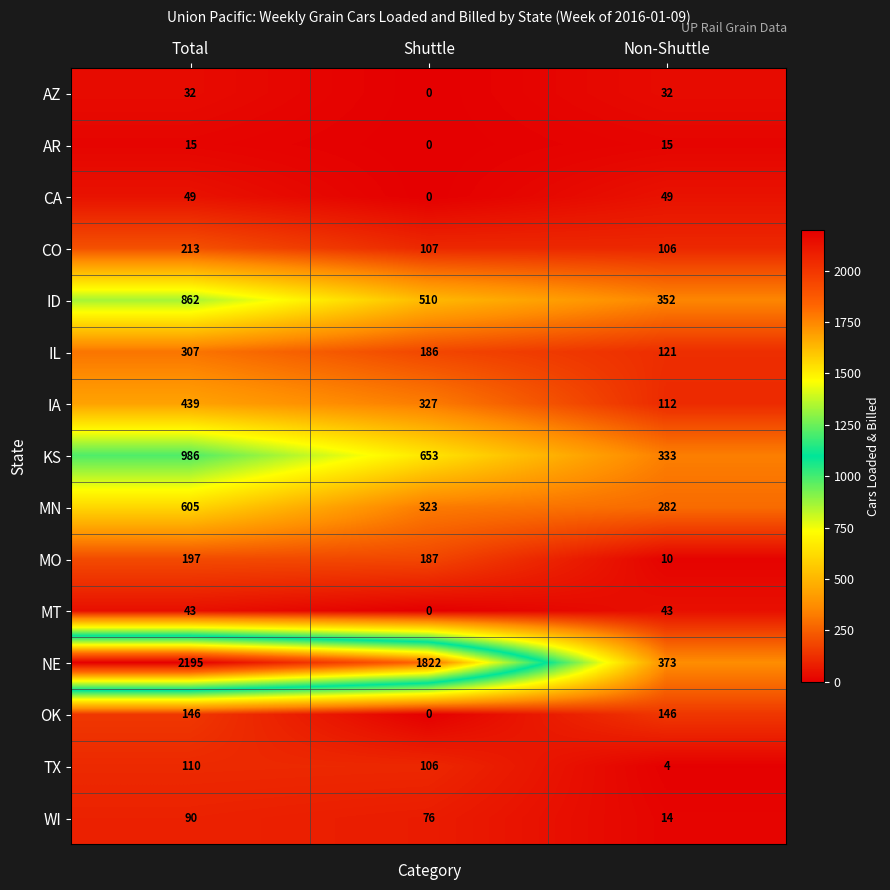

Which series has the largest total across all categories?

NE